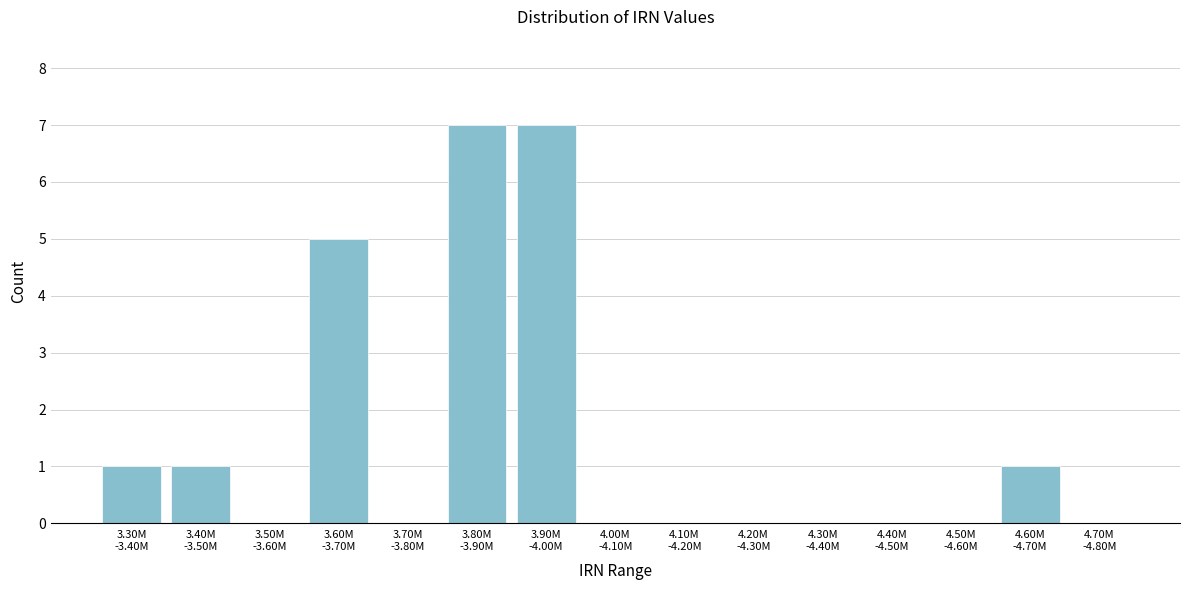

What is the greatest value displayed?

7